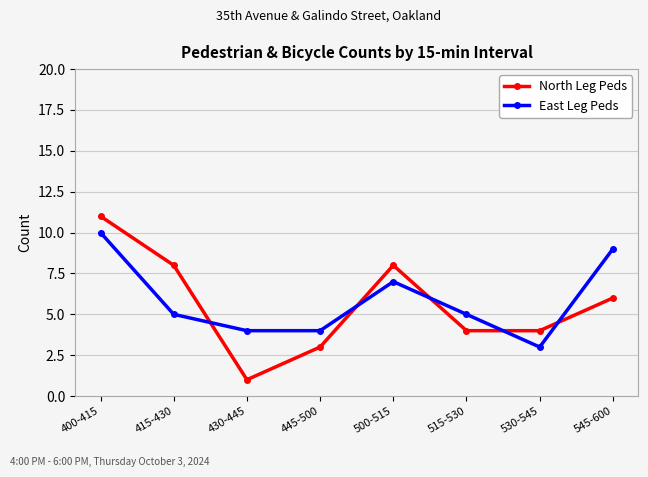

After their last crossing, which series has the higher values: North Leg Peds or East Leg Peds?

East Leg Peds